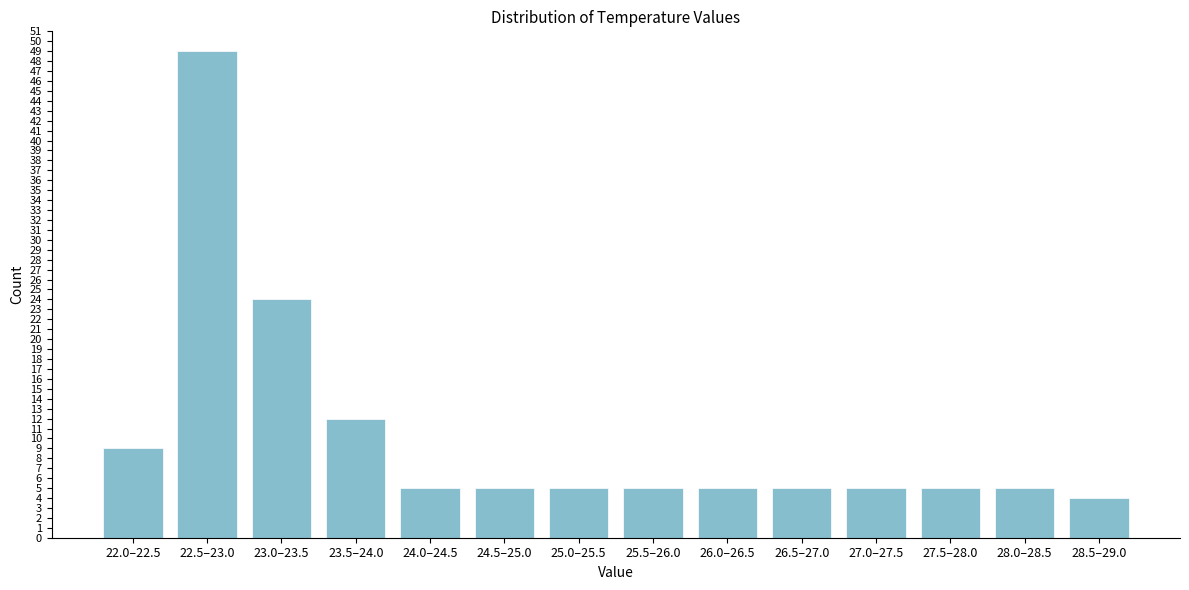

Reading right to left, what are all the values shown in this chart?

28.5–29.0=4	28.0–28.5=5	27.5–28.0=5	27.0–27.5=5	26.5–27.0=5	26.0–26.5=5	25.5–26.0=5	25.0–25.5=5	24.5–25.0=5	24.0–24.5=5	23.5–24.0=12	23.0–23.5=24	22.5–23.0=49	22.0–22.5=9